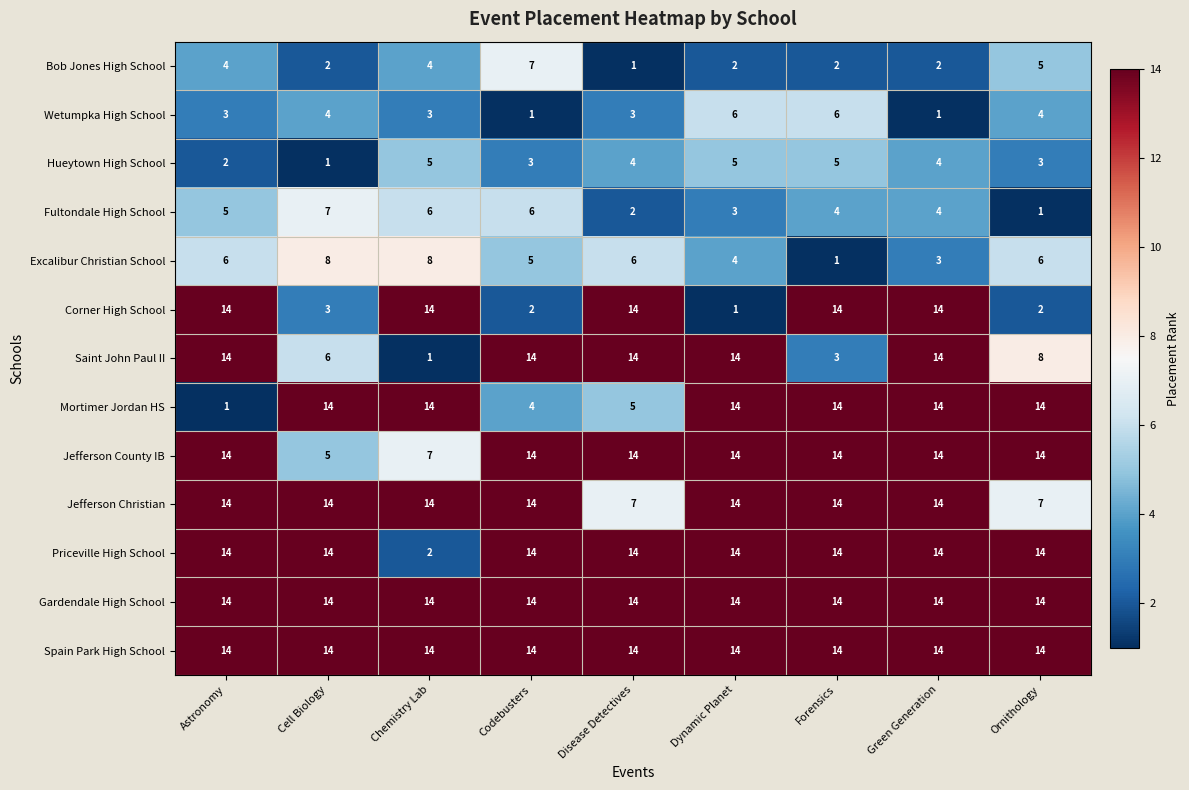

What is the approximate value of Wetumpka High School at Disease Detectives?

3